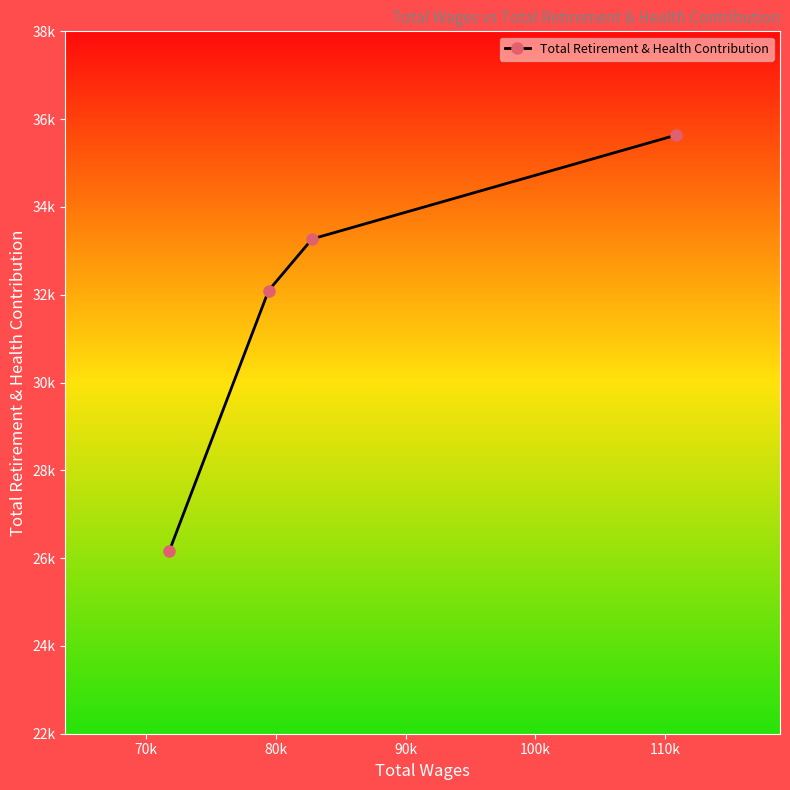

What is the maximum value shown in the chart?

35636